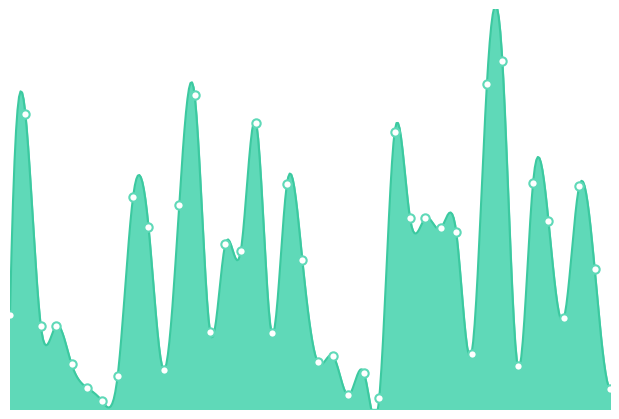

What is the value of the 14th point from the left?

282